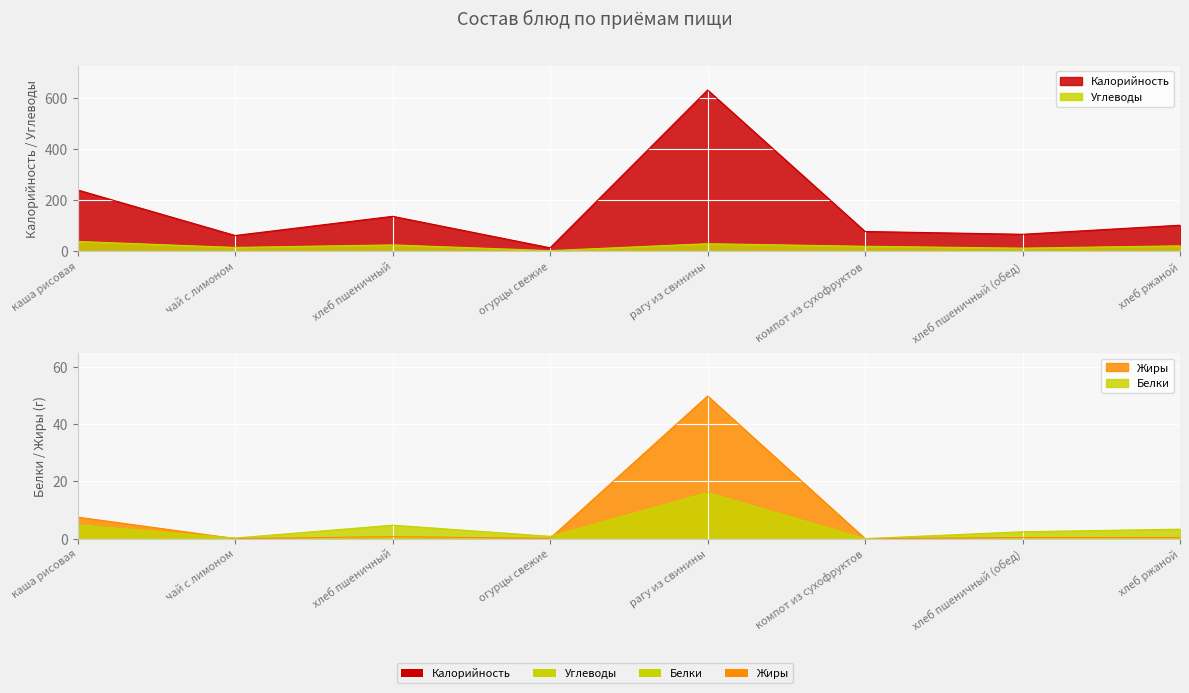

Reading left to right, extract all data points from this chart.

Калорийность: каша рисовая=240.0	чай с лимоном=61.6	хлеб пшеничный=136.8	огурцы свежие=13.4	рагу из свинины=631.9	компот из сухофруктов=77.4	хлеб пшеничный (обед)=66.4	хлеб ржаной=102.0
Белки: каша рисовая=4.8	чай с лимоном=0.2	хлеб пшеничный=4.7	огурцы свежие=0.8	рагу из свинины=16.1	компот из сухофруктов=0.0	хлеб пшеничный (обед)=2.4	хлеб ржаной=3.3
Жиры: каша рисовая=7.5	чай с лимоном=0.0	хлеб пшеничный=0.7	огурцы свежие=0.1	рагу из свинины=49.8	компот из сухофруктов=0.0	хлеб пшеничный (обед)=0.4	хлеб ржаной=0.4
Углеводы: каша рисовая=38.3	чай с лимоном=14.9	хлеб пшеничный=24.8	огурцы свежие=2.4	рагу из свинины=29.5	компот из сухофруктов=19.4	хлеб пшеничный (обед)=12.1	хлеб ржаной=21.2